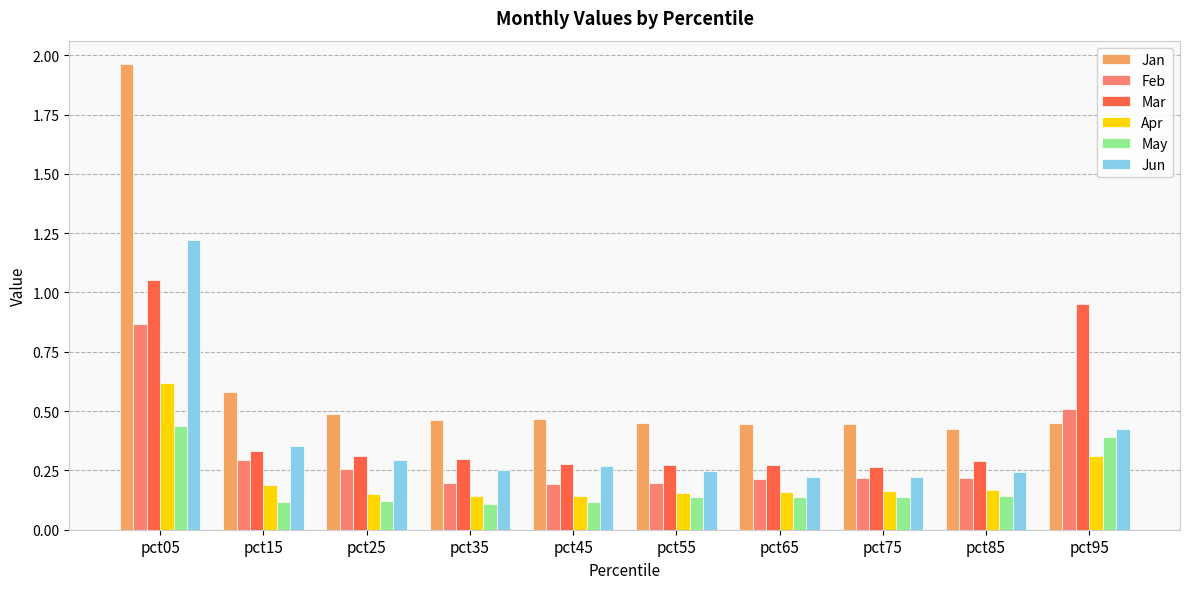

List the series in order of their peak value, lowest first.

May, Apr, Feb, Mar, Jun, Jan